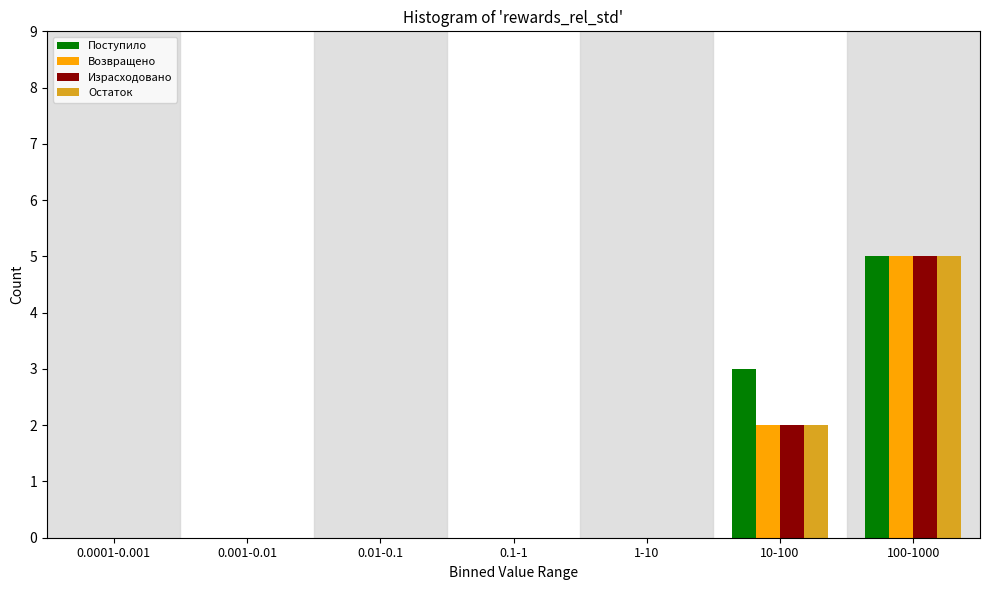

Reading left to right, extract all data points from this chart.

Поступило: 0.0001-0.001=0	0.001-0.01=0	0.01-0.1=0	0.1-1=0	1-10=0	10-100=3	100-1000=5
Возвращено: 0.0001-0.001=0	0.001-0.01=0	0.01-0.1=0	0.1-1=0	1-10=0	10-100=2	100-1000=5
Израсходовано: 0.0001-0.001=0	0.001-0.01=0	0.01-0.1=0	0.1-1=0	1-10=0	10-100=2	100-1000=5
Остаток: 0.0001-0.001=0	0.001-0.01=0	0.01-0.1=0	0.1-1=0	1-10=0	10-100=2	100-1000=5